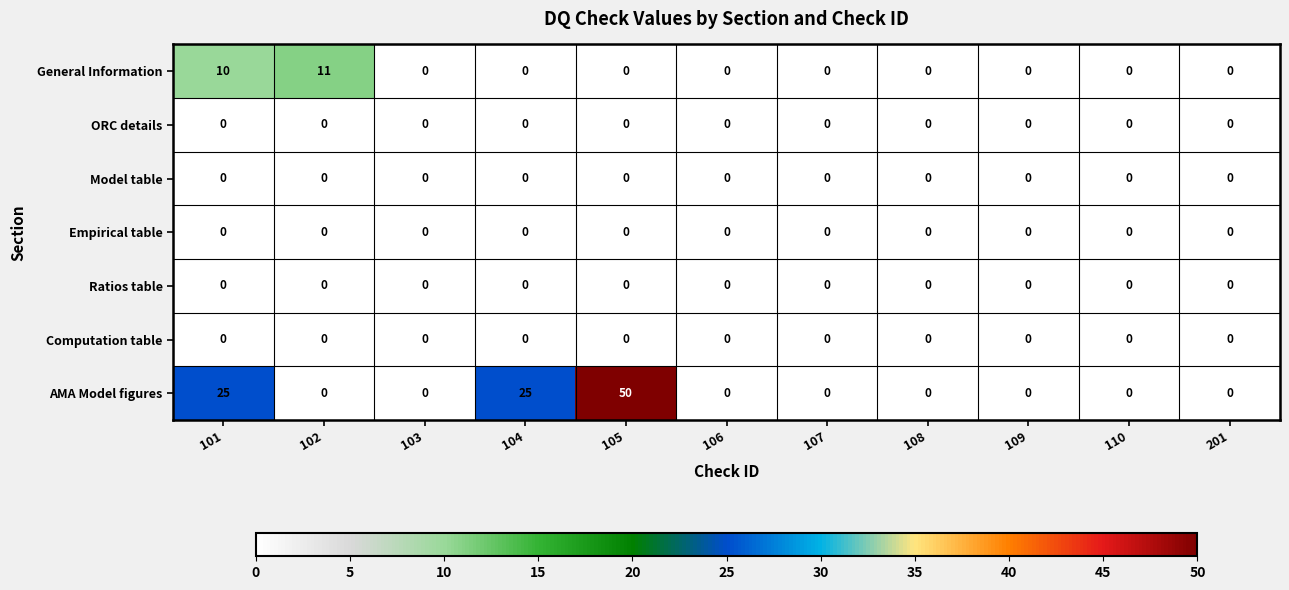

Which series has the largest total across all categories?

AMA Model figures